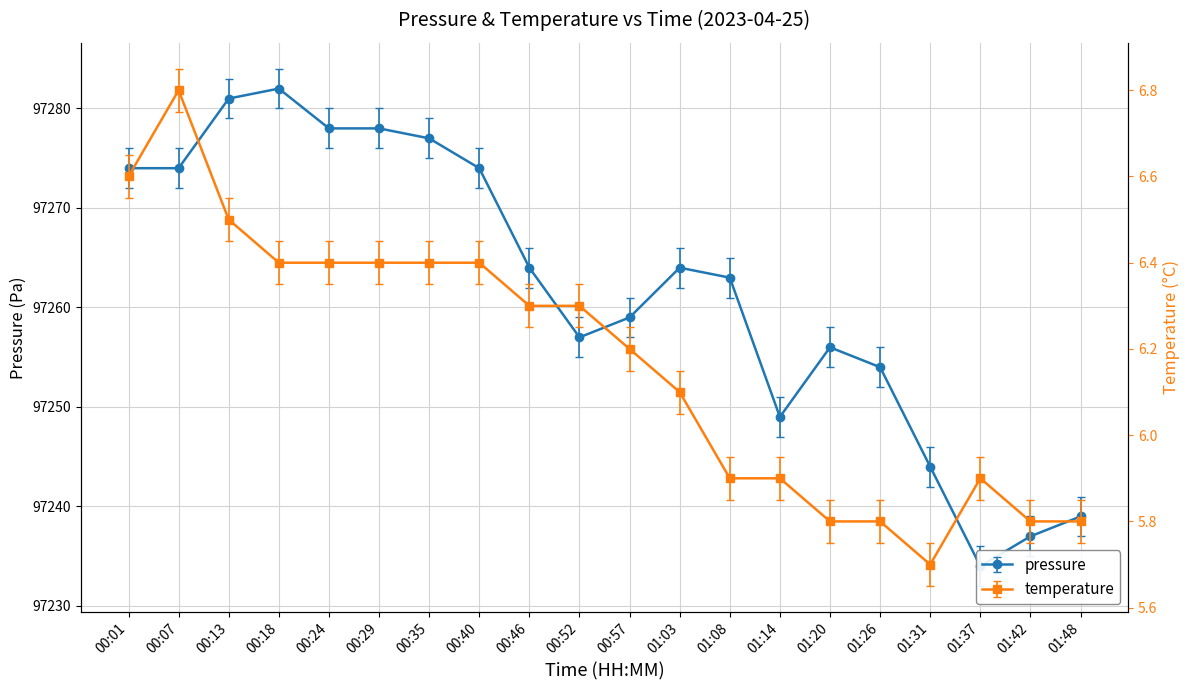

Rank the series by their average value, from highest to lowest.

pressure, temperature